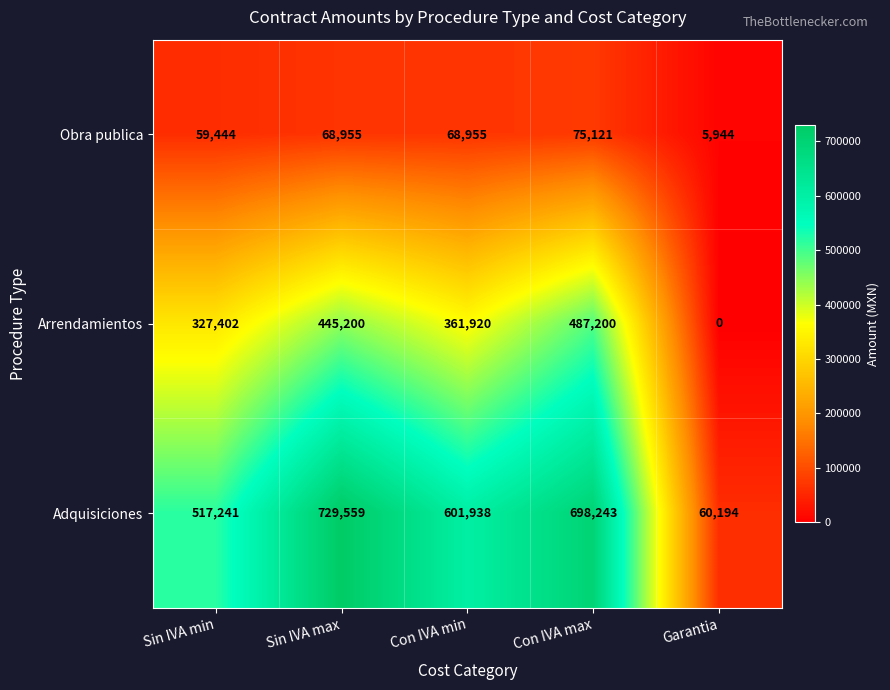

Which series has the largest total across all categories?

Adquisiciones